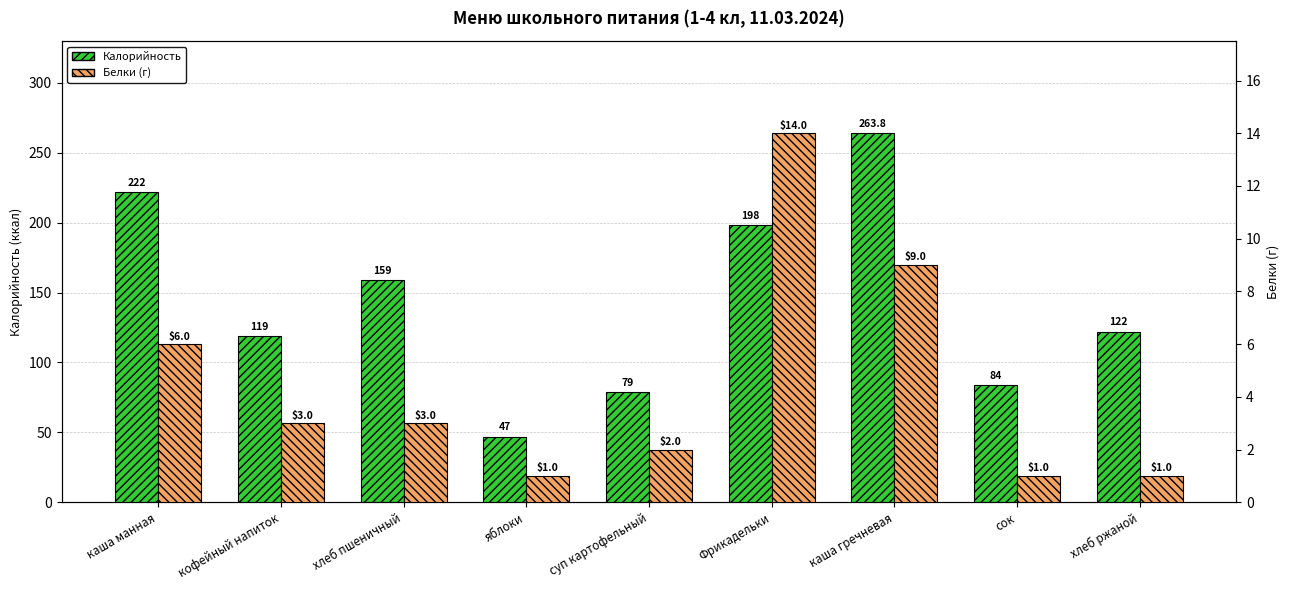

What are all the series names shown in the legend?

Калорийность, Белки (г)